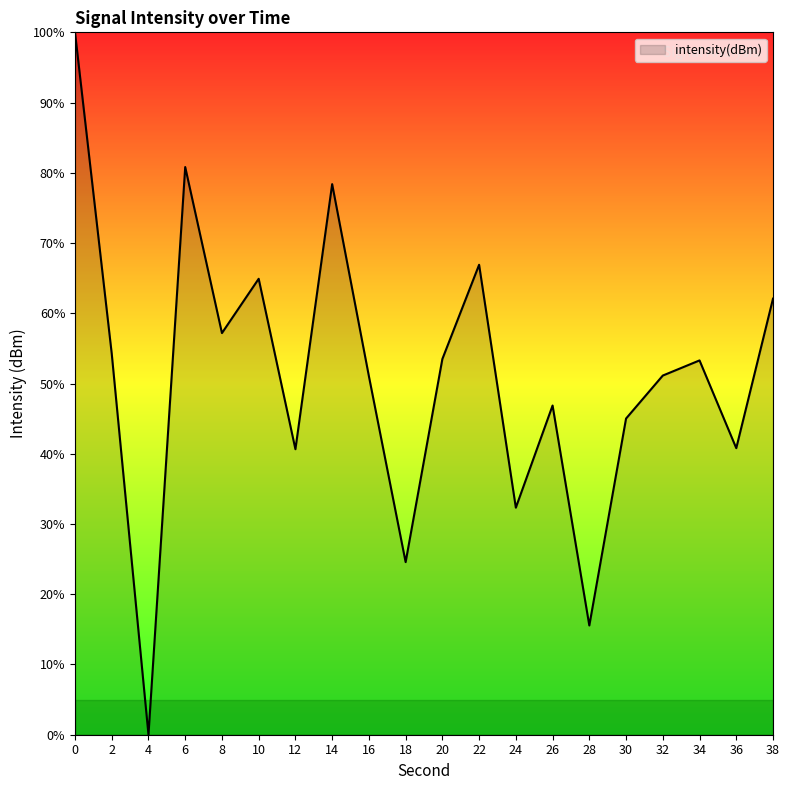

How many values exceed 53?

10